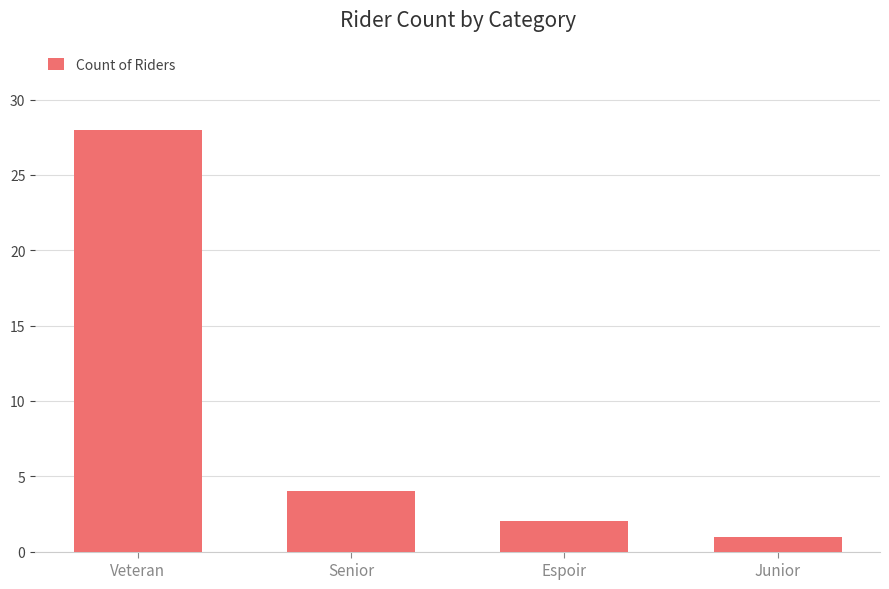

Where is the data nearest to the value 14?

Senior